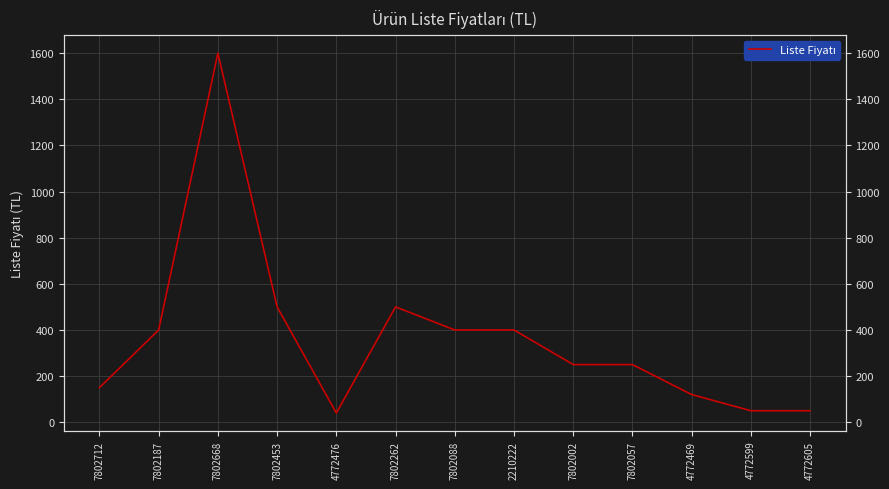

What is the ratio of the value at 7802088 to the value at 7802187?

1.0